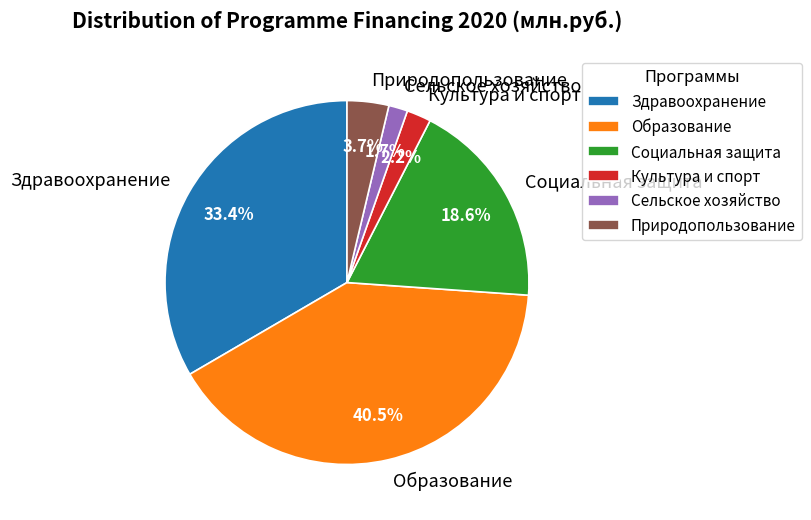

How many segments does this pie chart have?

6